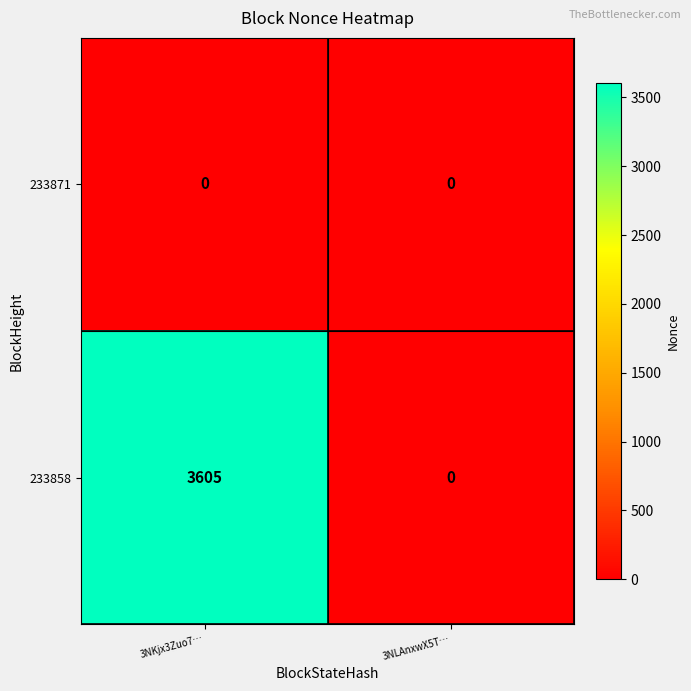

At which label is 233858 closest to 1802?

3NLAnxwX5T…